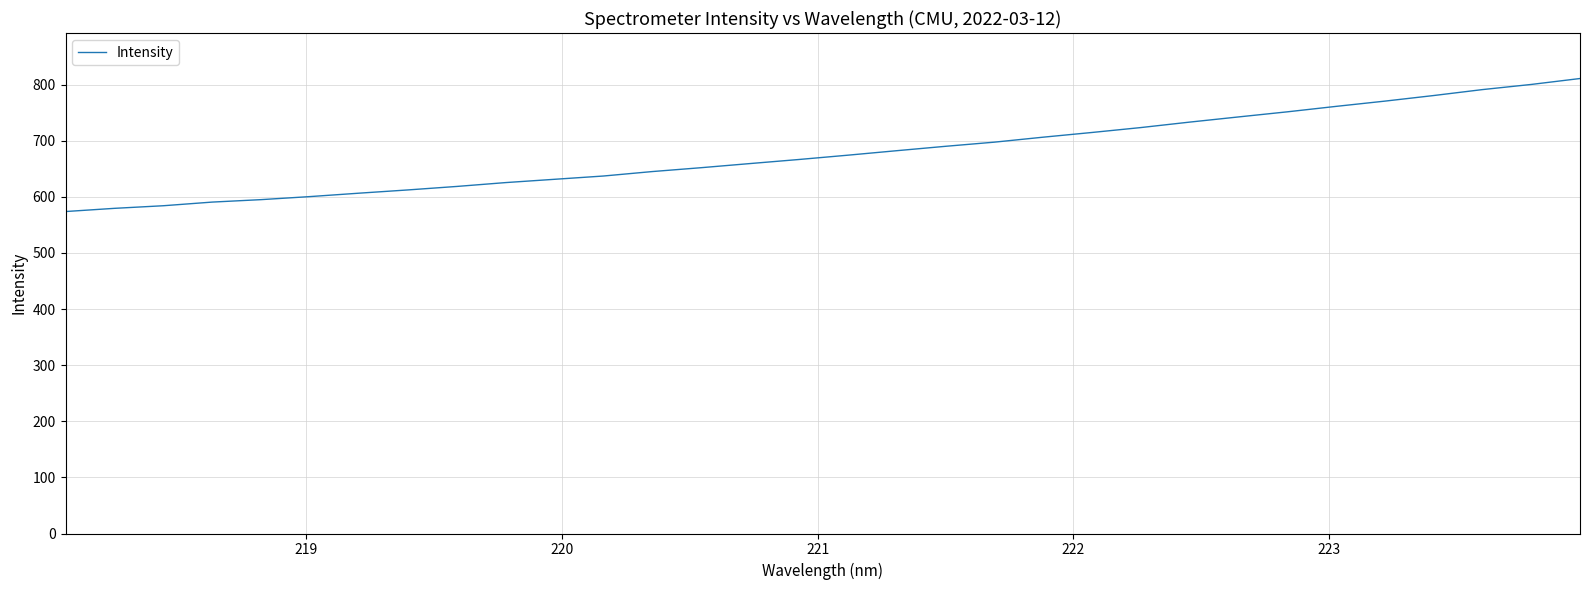

Is this an area chart (filled region under the line)?

No